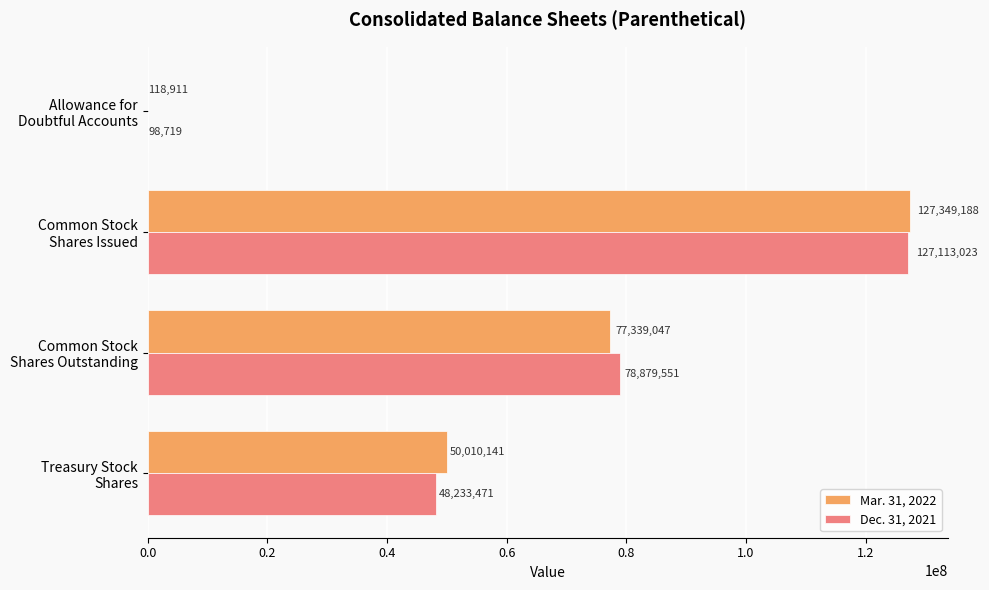

What is the highest value of the Mar. 31, 2022 series?

127349188